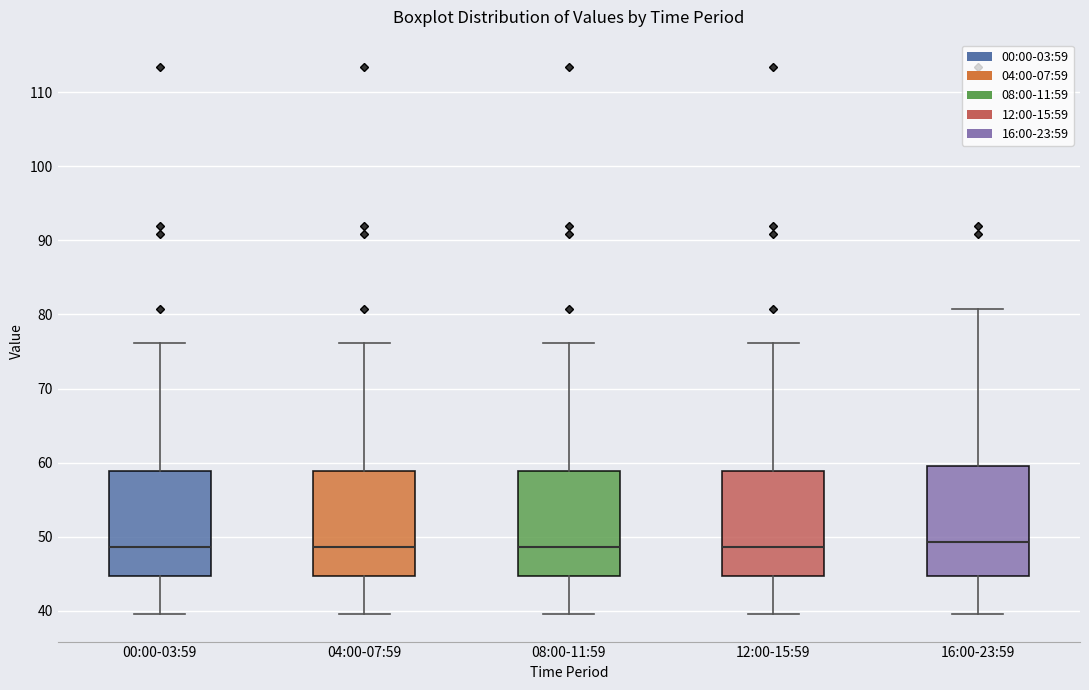

Reading left to right, read every box against the y-axis: the position of its median line, the range the box covers, and the ends of its whiskers. The values are not printed on the chart, so give them approximately, as read against the axis.

00:00-03:59: median 49, box 45 to 59, whiskers 40 to 76
04:00-07:59: median 49, box 45 to 59, whiskers 40 to 76
08:00-11:59: median 49, box 45 to 59, whiskers 40 to 76
12:00-15:59: median 49, box 45 to 59, whiskers 40 to 76
16:00-23:59: median 49, box 45 to 60, whiskers 40 to 81